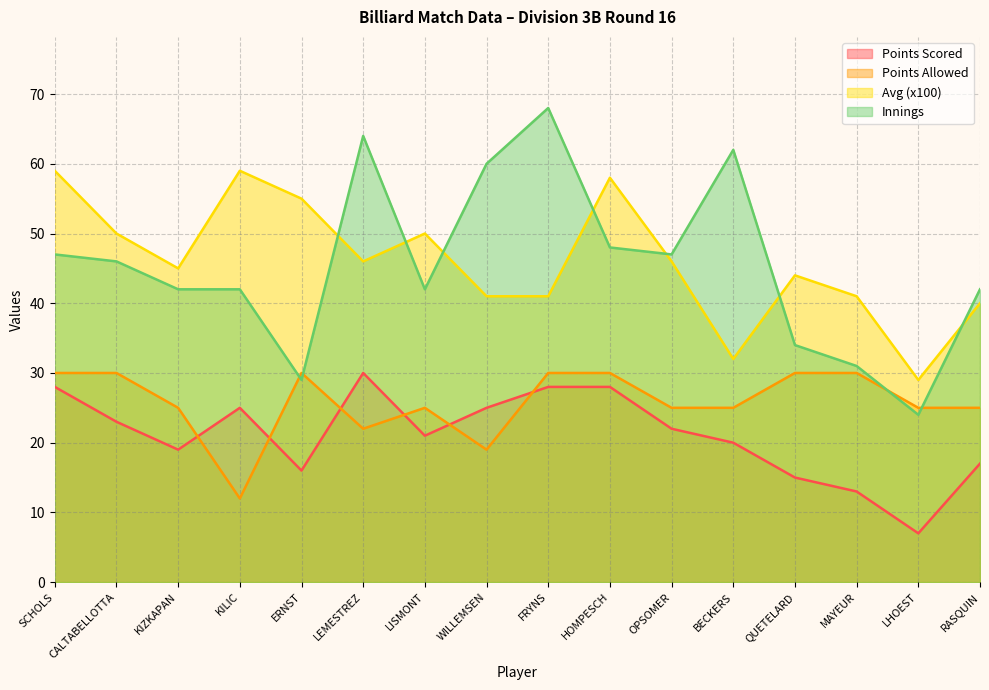

At which category does the chart reach its peak across all series?

FRYNS